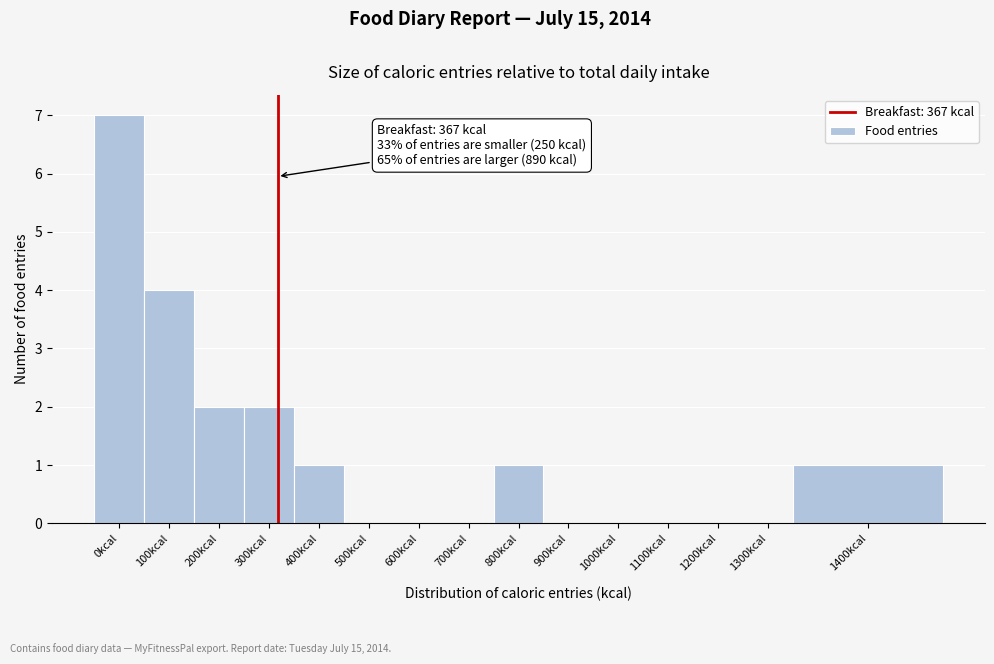

Reading left to right, transcribe all the data shown in this chart.

0kcal=7	100kcal=4	200kcal=2	300kcal=2	400kcal=1	500kcal=0	600kcal=0	700kcal=0	800kcal=1	900kcal=0	1000kcal=0	1100kcal=0	1200kcal=0	1300kcal=0	1400kcal=1